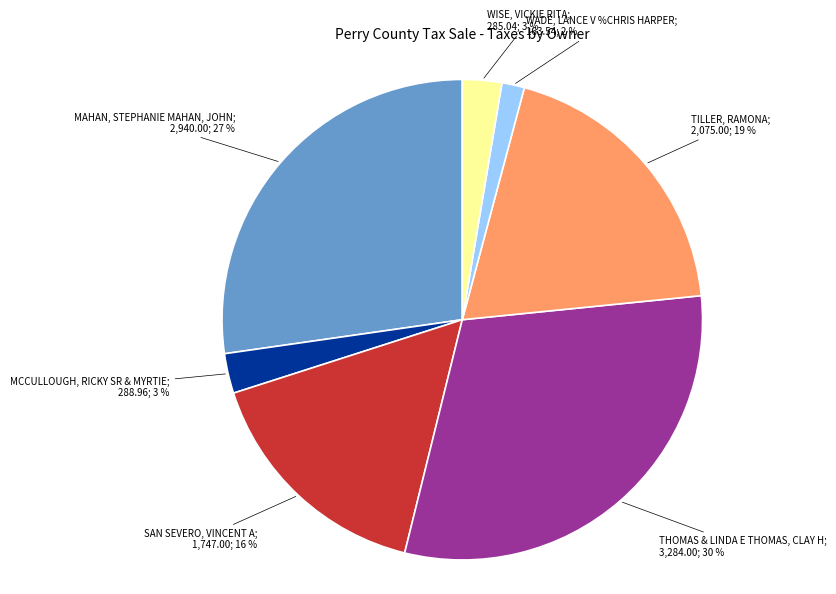

How many slices are in this pie chart?

7